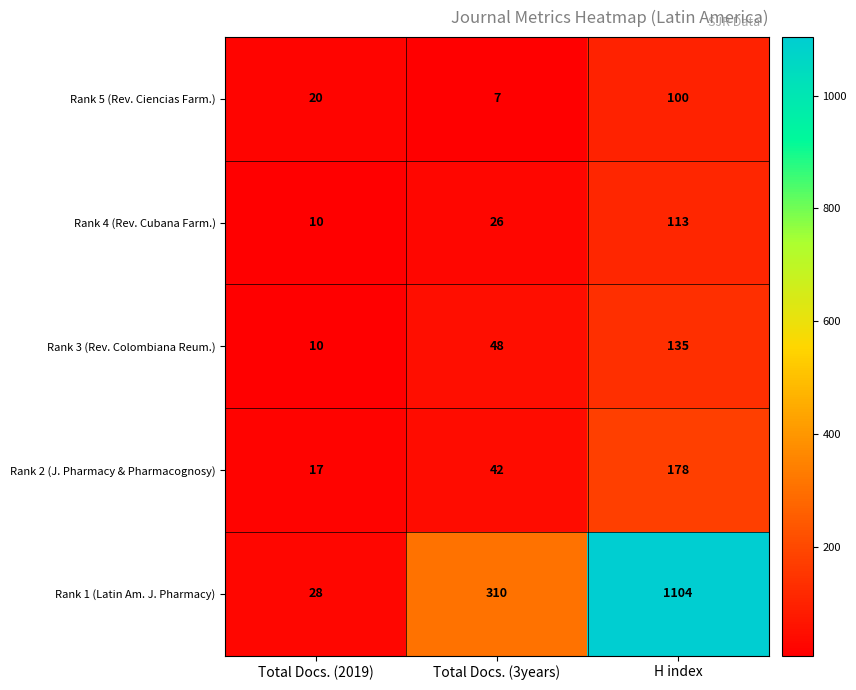

The value of Rank 2 (J. Pharmacy & Pharmacognosy) at Total Docs. (2019) is 17. True or false?

True